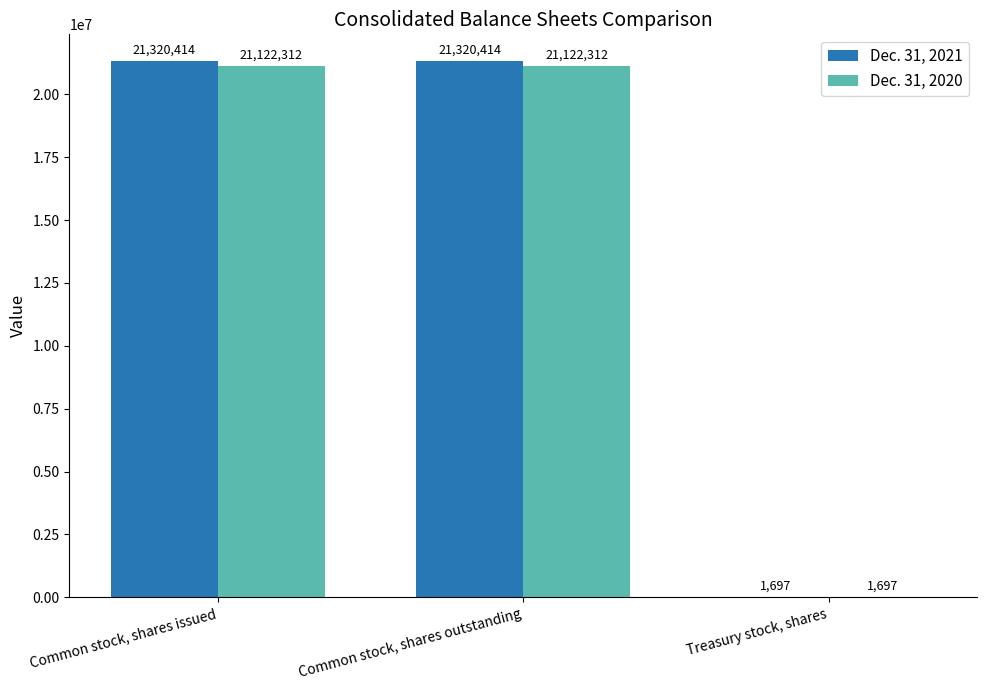

At which label is Dec. 31, 2021 closest to 10661055?

Treasury stock, shares